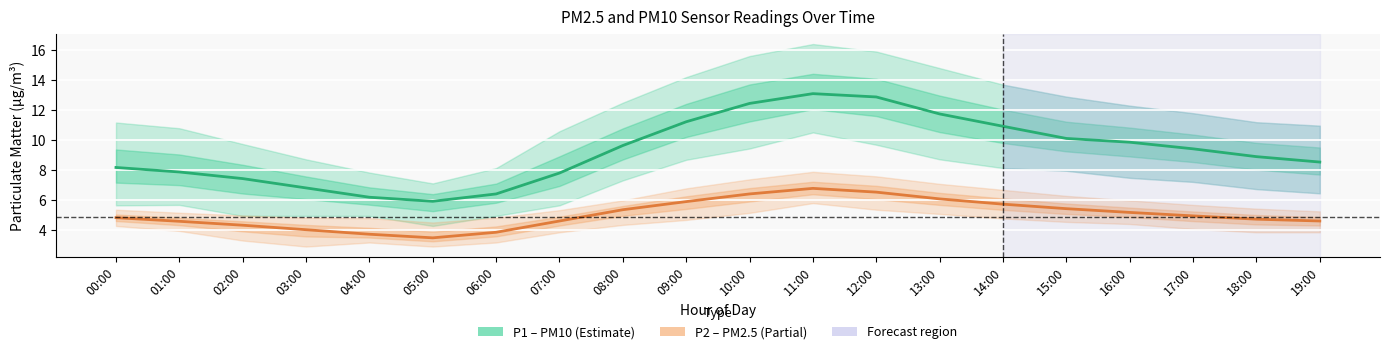

Where is the first local minimum for P1 (PM10)?

05:00